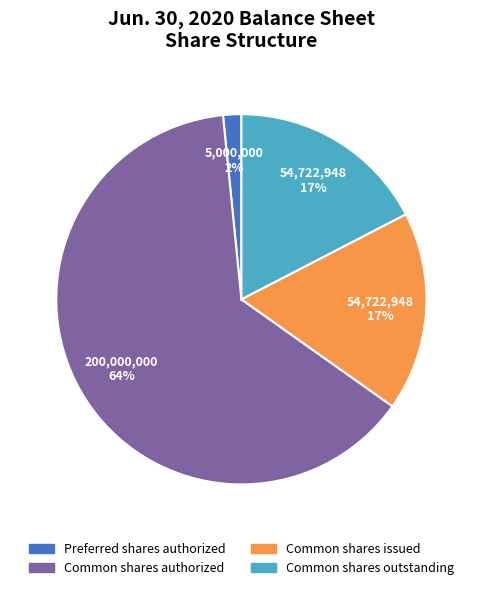

Is there any slice that represents more than half of the pie?

Yes